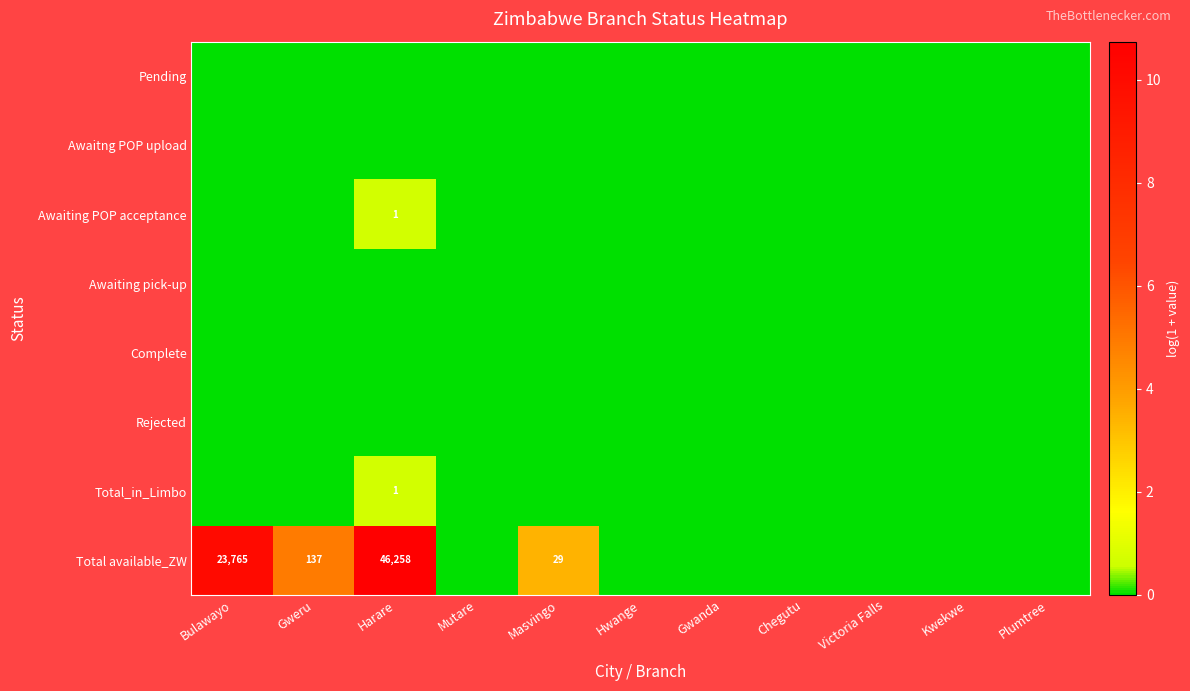

Is it true that Awaiting POP acceptance equals 2 at Harare?

False